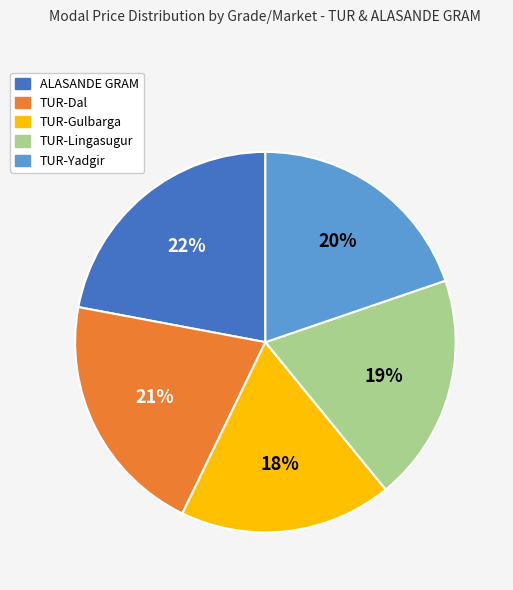

To the nearest percent, what is the average slice percentage?

20%